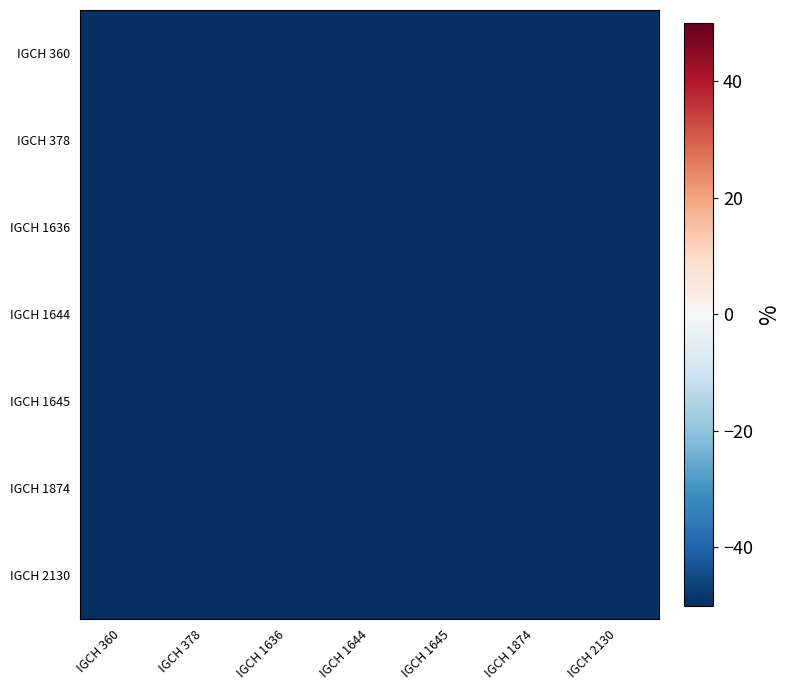

Between IGCH 1644 and IGCH 1874, which is larger?

IGCH 1644